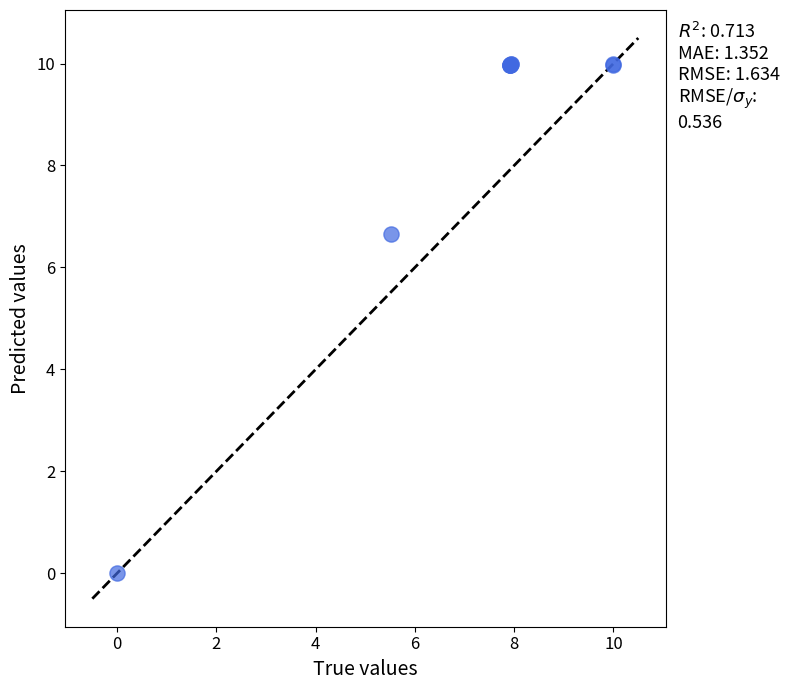

What Y value in the scatter plot is closest to 5?

6.7